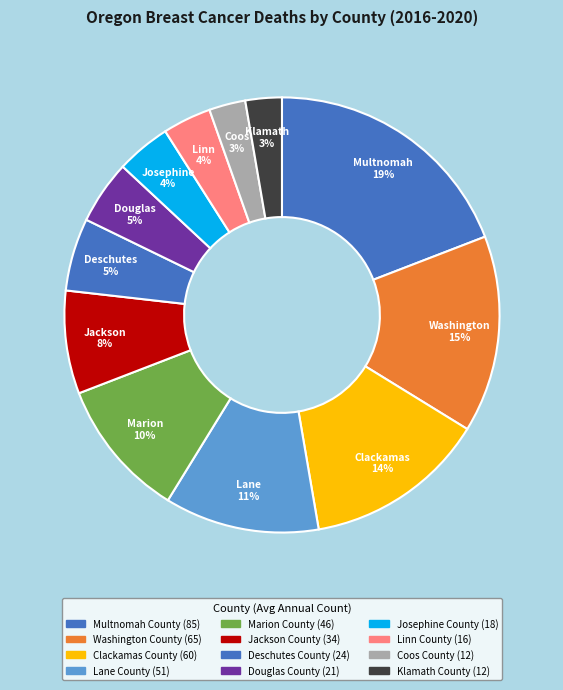

Count the number of slices in the pie.

12